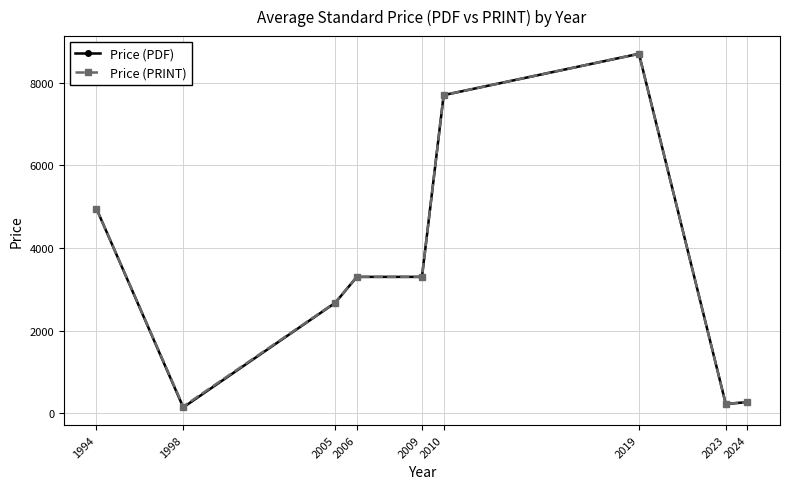

Between 1998 and 1994, which is larger?

1994